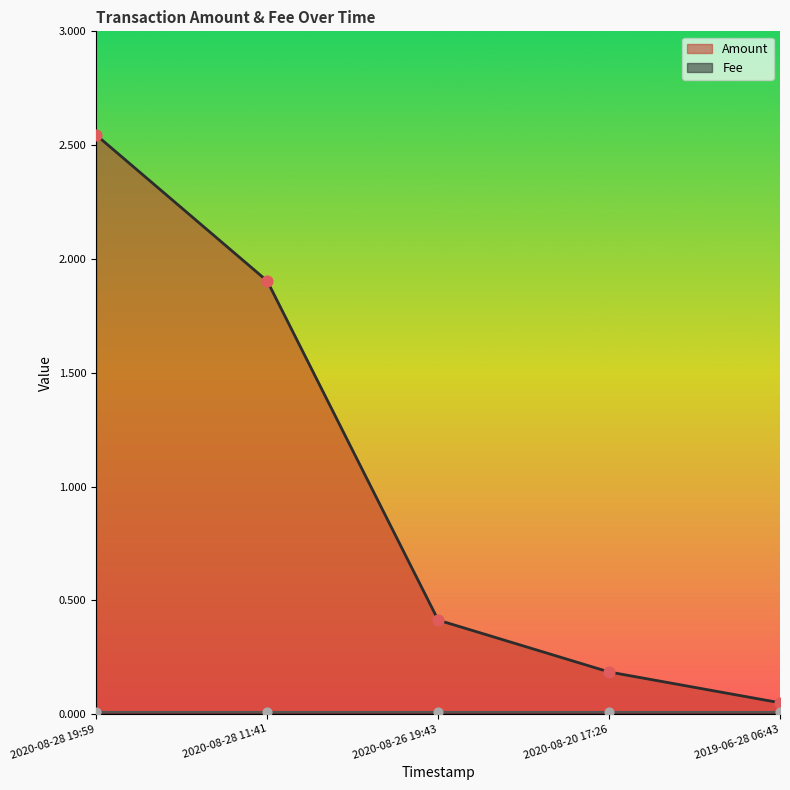

Between 2020-08-26 19:43 and 2020-08-20 17:26, which is larger?

2020-08-26 19:43